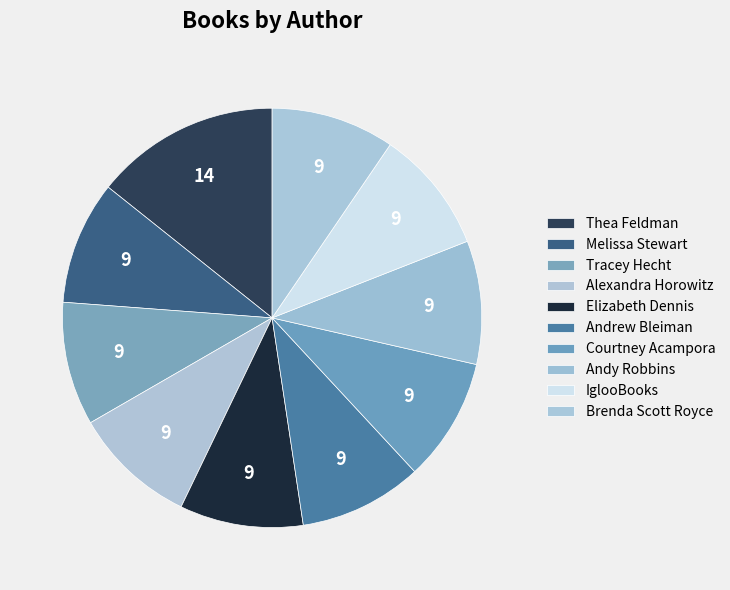

To the nearest percent, what is the combined percentage of Alexandra Horowitz and Brenda Scott Royce?

19%